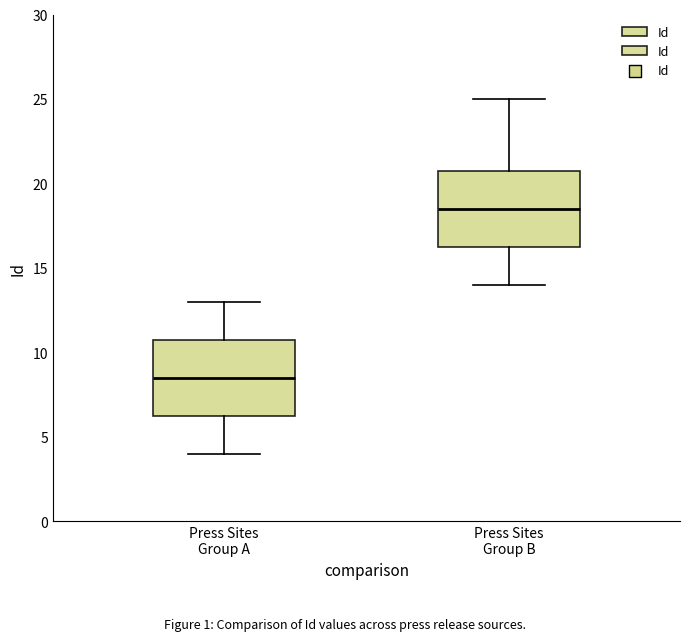

Reading left to right, transcribe this box plot: for each box, give where its median line is, the range the box spans, and where its two whiskers end, as read against the y-axis. The values are not printed on the chart, so give them approximately, as read against the axis.

Press Sites Group A: median 8.5, box 6.5 to 11.0, whiskers 4.0 to 13.0
Press Sites Group B: median 18.5, box 16.5 to 21.0, whiskers 14.0 to 25.0